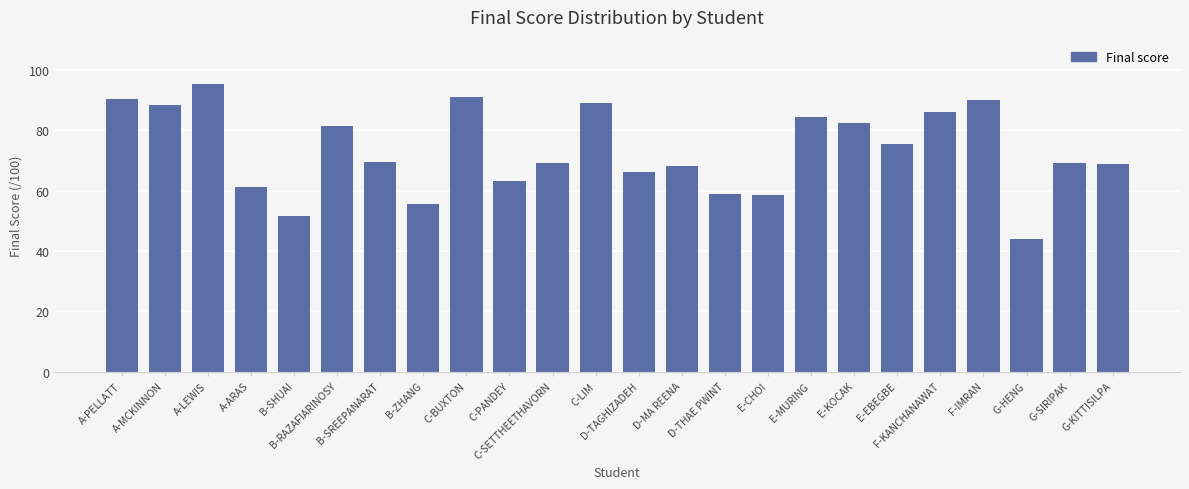

Are the bars grouped side by side (vs. stacked)?

No